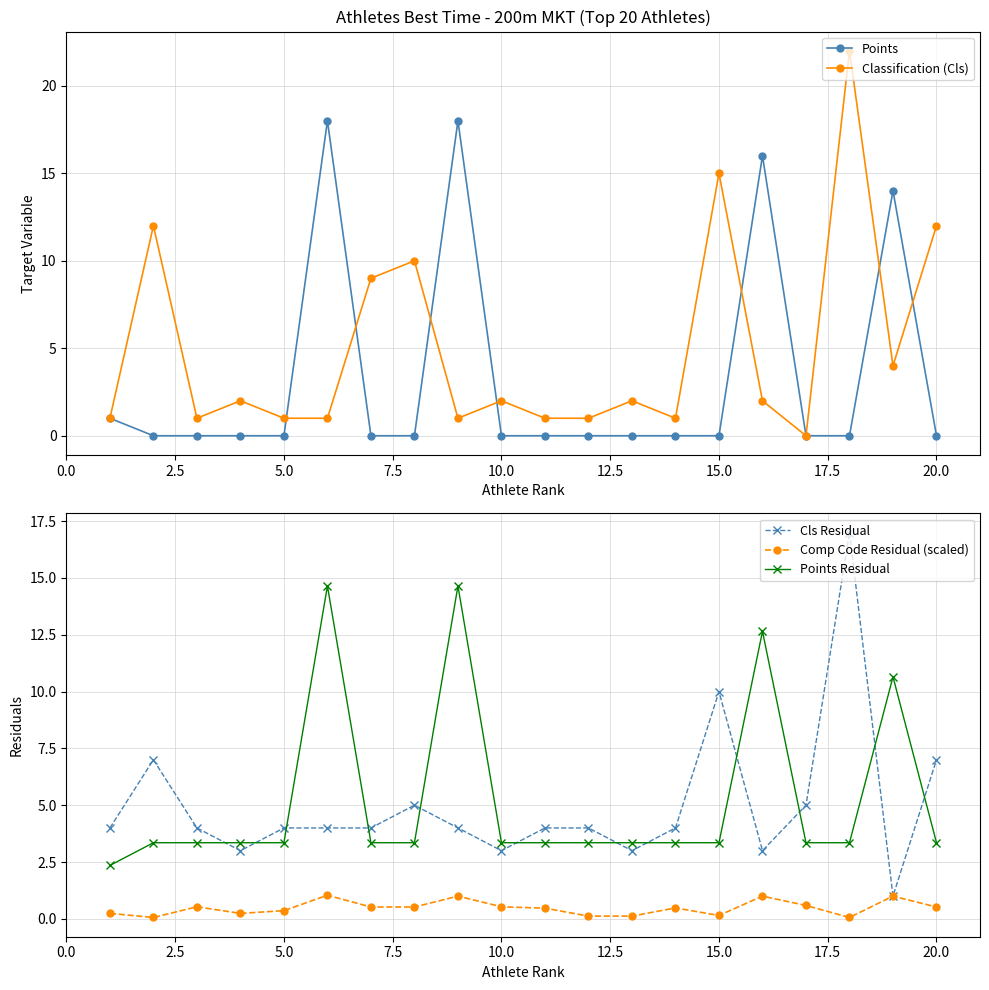

How many lines are shown in the chart?

5